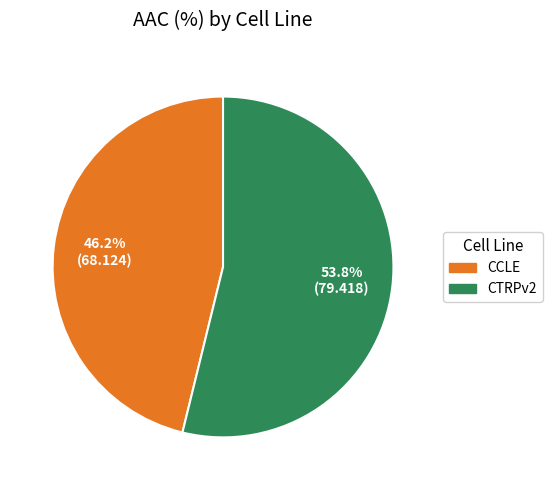

Rank the categories by value from highest to lowest.

CTRPv2, CCLE